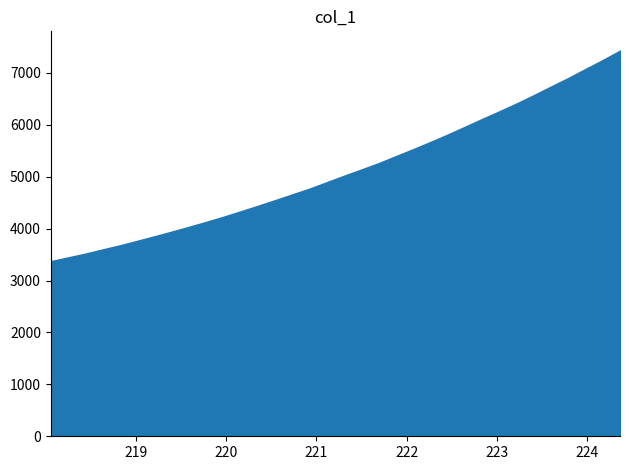

What is the minimum value shown in the chart?

3373.0